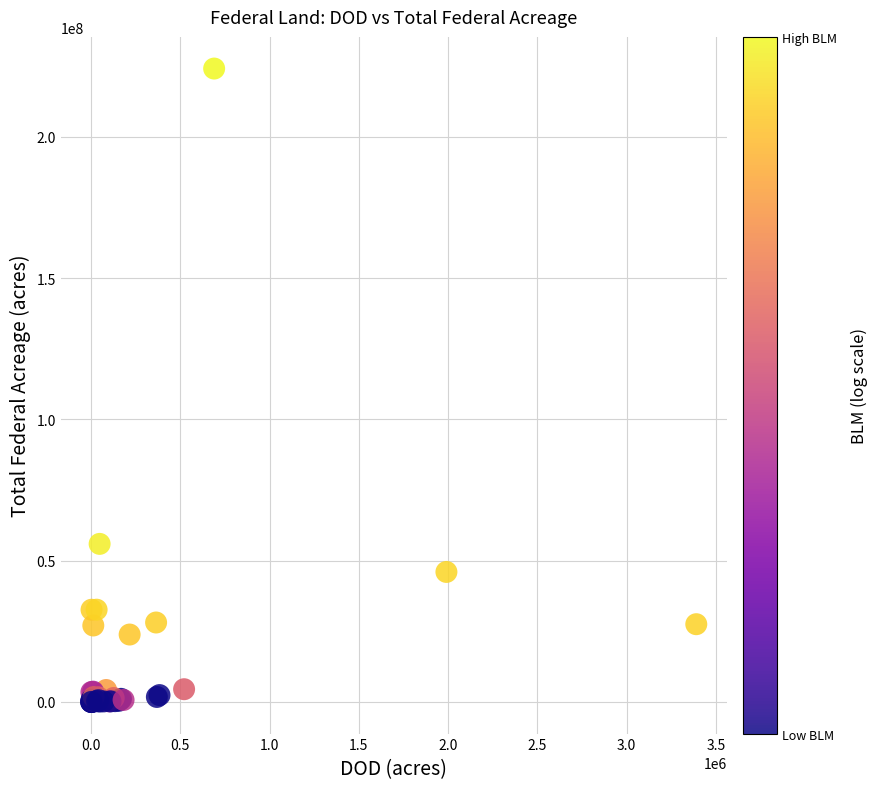

What Y value in the scatter plot is closest to 112070200?

55928507